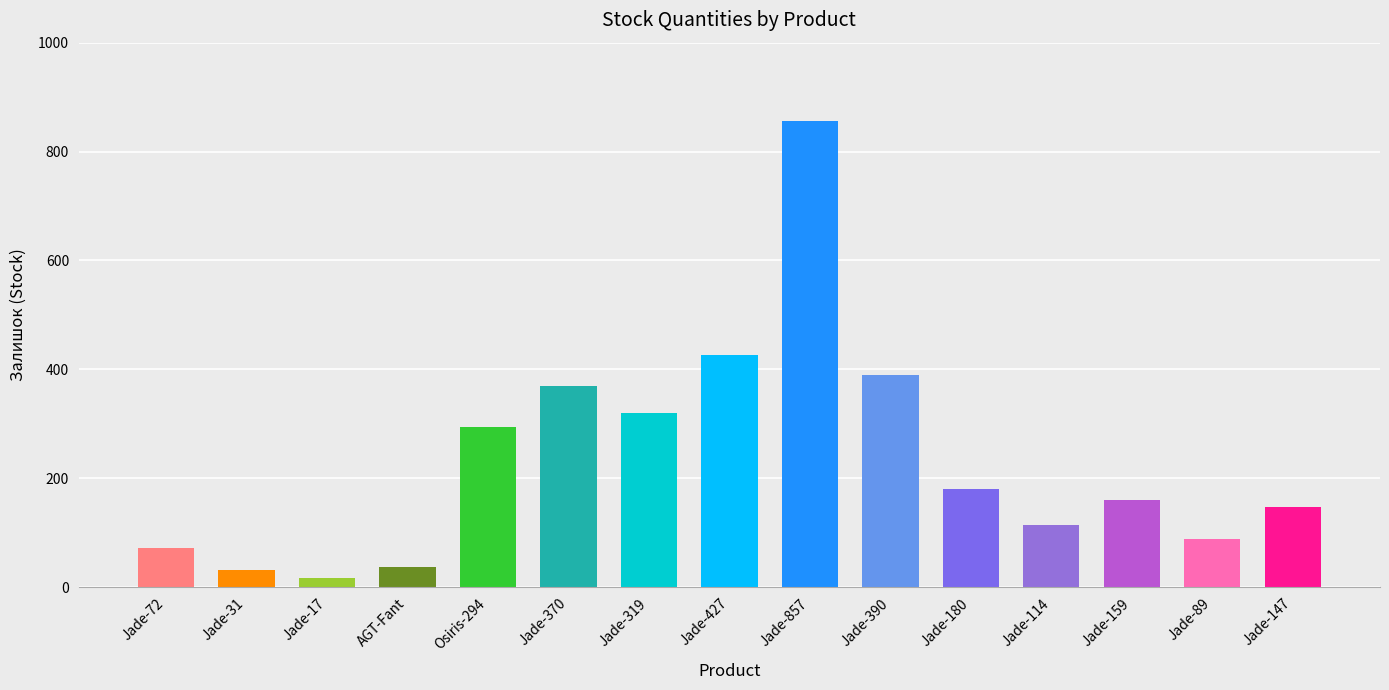

What is the difference between the maximum and second lowest values?

826